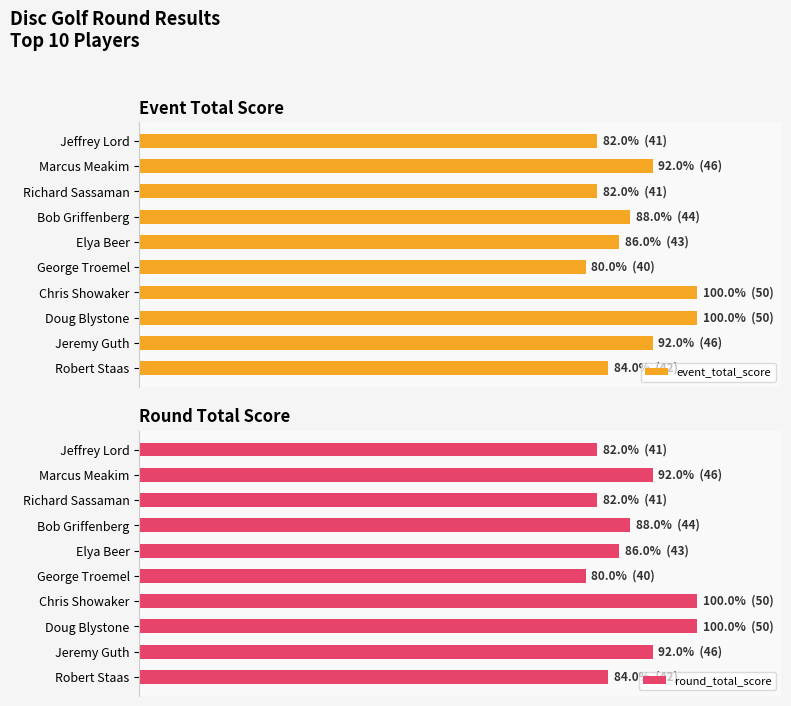

Which series has the largest total across all categories?

event_total_score